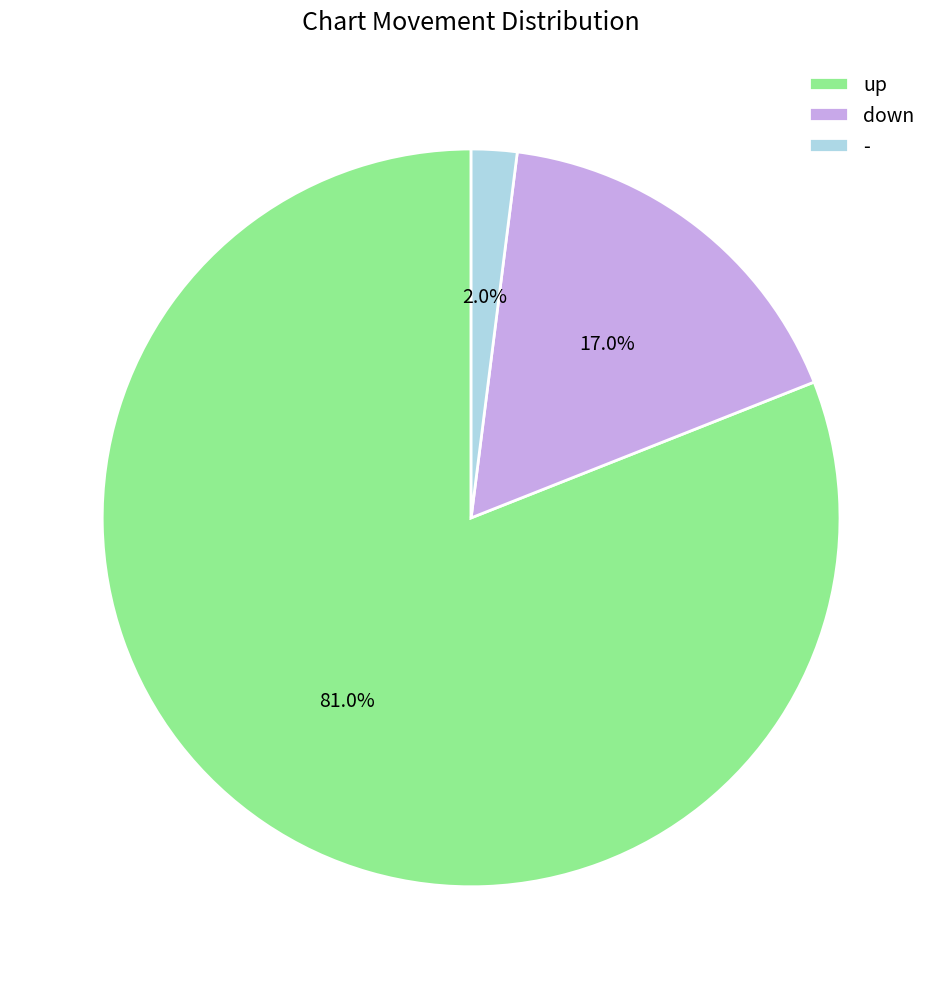

To the nearest percent, what is the difference between the up and - slice percentages?

79%